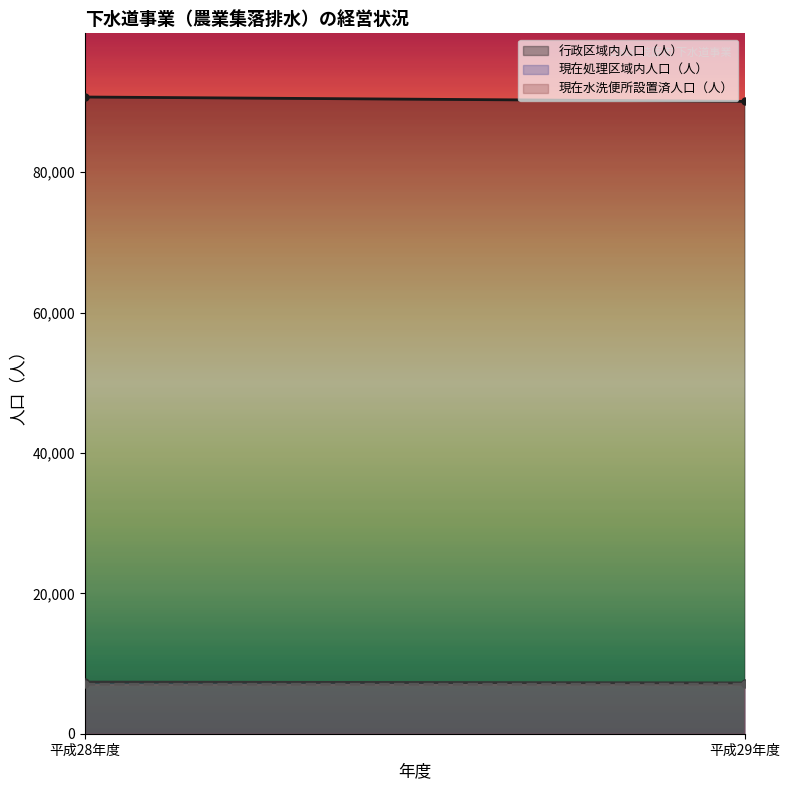

How many lines are shown in the chart?

3